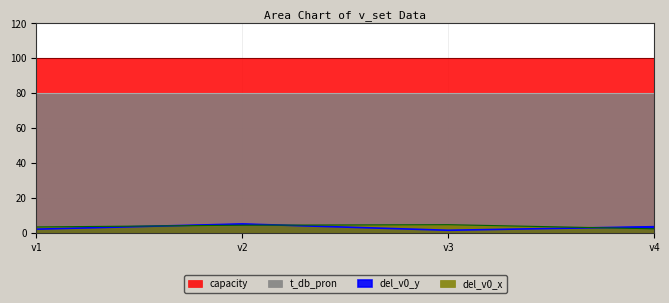

Where does the del_v0_x series first go above 4?

v2